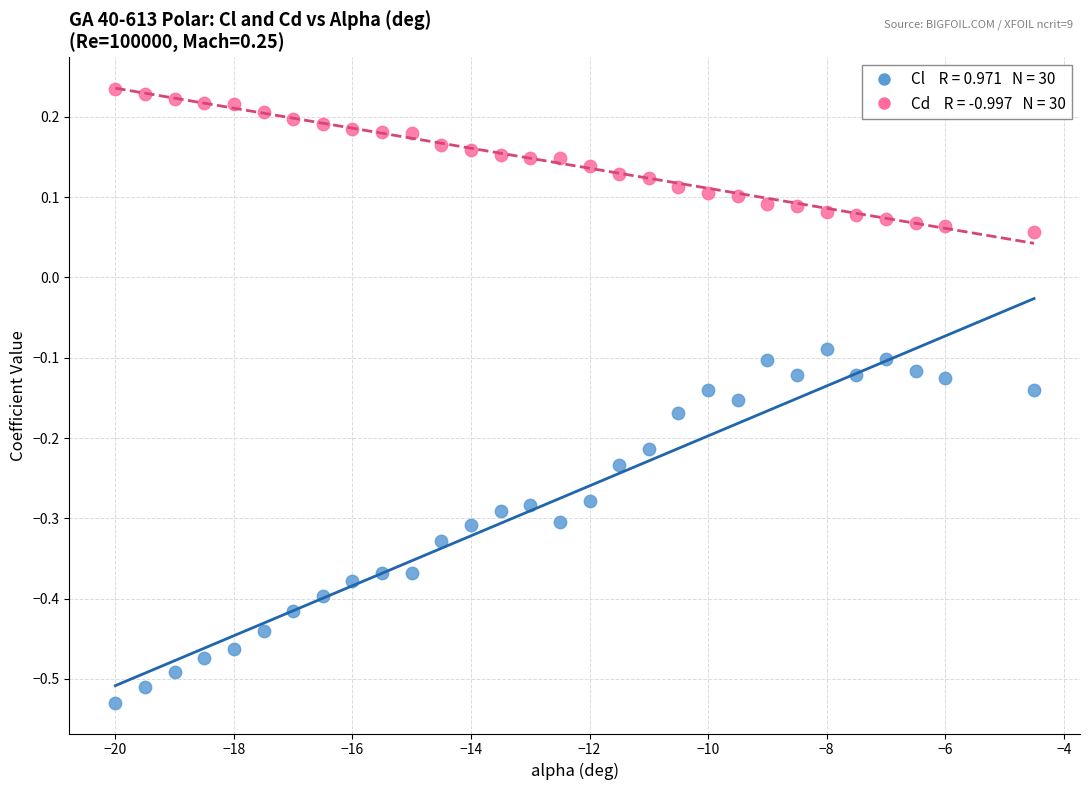

Across all data points, what is the range of X values (max minus min)?

15.5